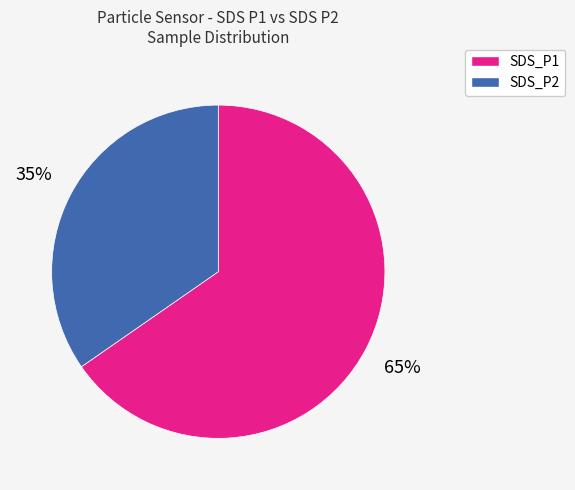

To the nearest percent, what portion does SDS_P1 represent?

65%